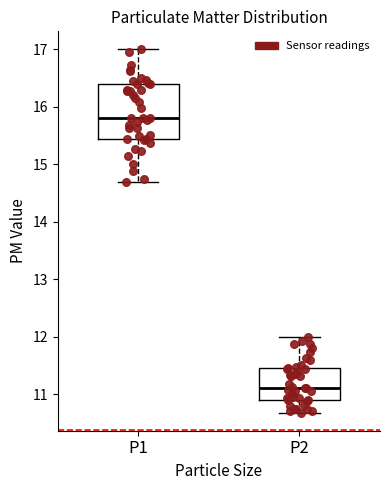

Reading left to right, transcribe this box plot: for each box, give where its median line is, the range the box spans, and where its two whiskers end, as read against the y-axis. The values are not printed on the chart, so give them approximately, as read against the axis.

P1: median 15.8, box 15.5 to 16.4, whiskers 14.7 to 17.0
P2: median 11.1, box 10.9 to 11.5, whiskers 10.7 to 12.0